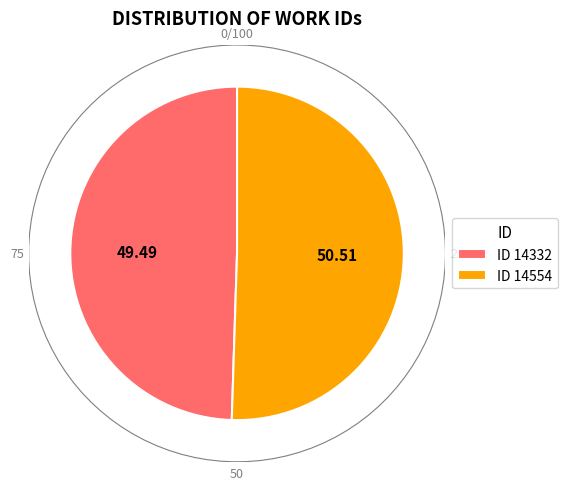

How many segments does this pie chart have?

2